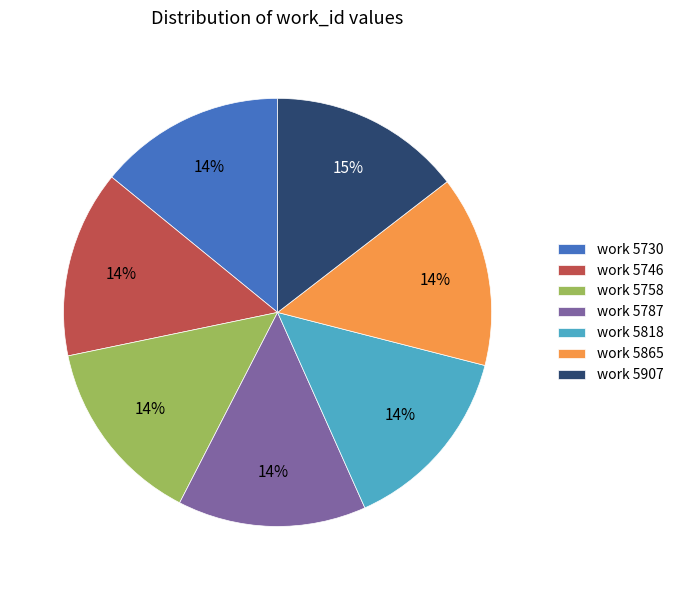

True or false: work 5758 accounts for 14% of the total.

True